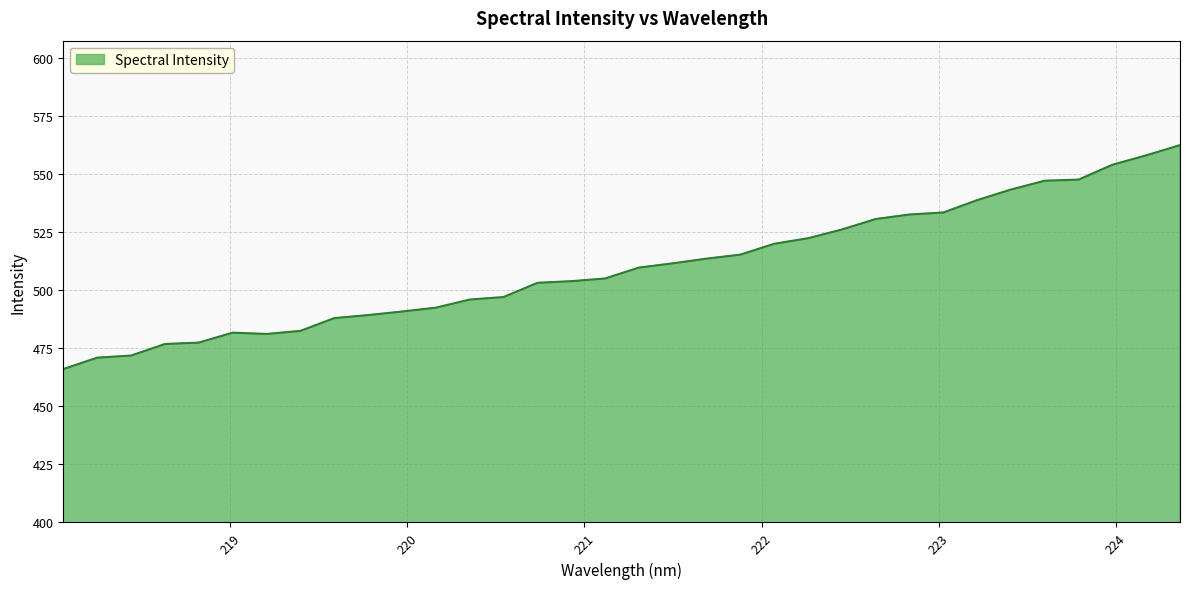

What is the smallest value displayed?

466.1